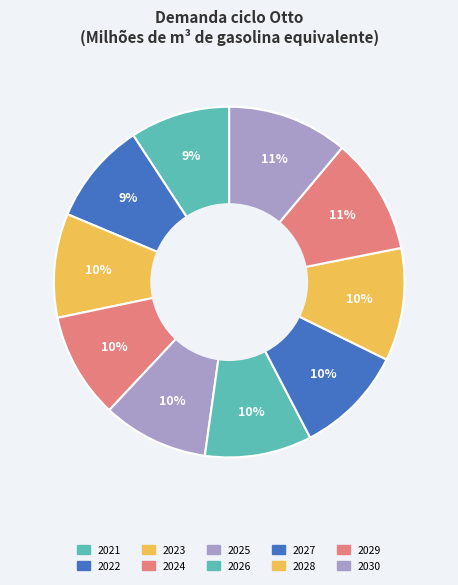

What percentage is the 2024 slice, to the nearest percent?

10%